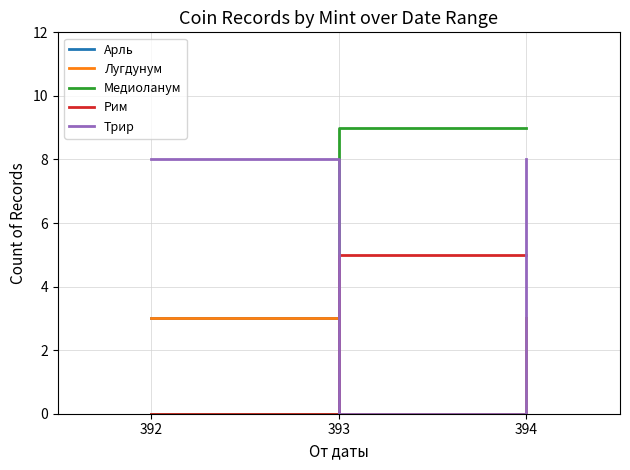

At how many categories does at least one series exceed 4?

3